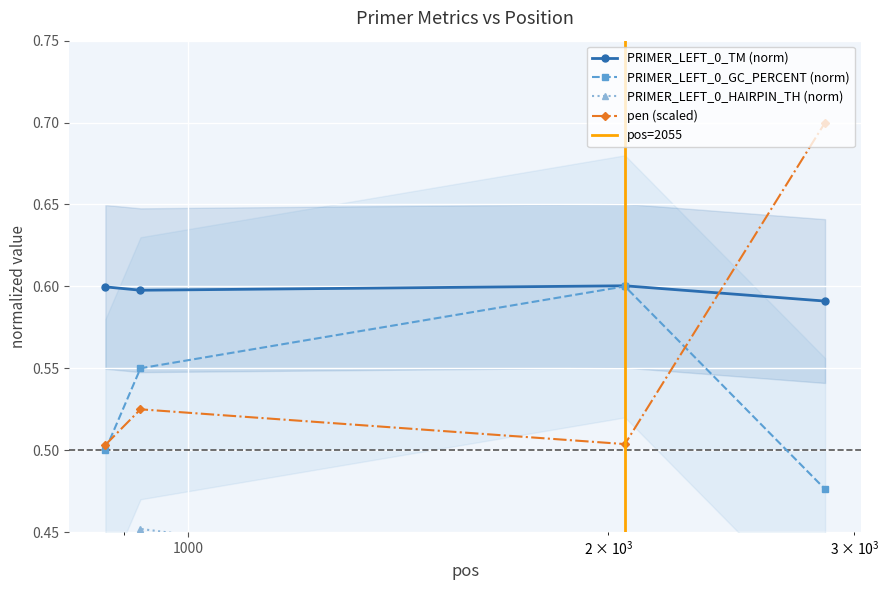

Count the PRIMER_LEFT_0_GC_PERCENT (norm) values in the range 0 to 1.

4